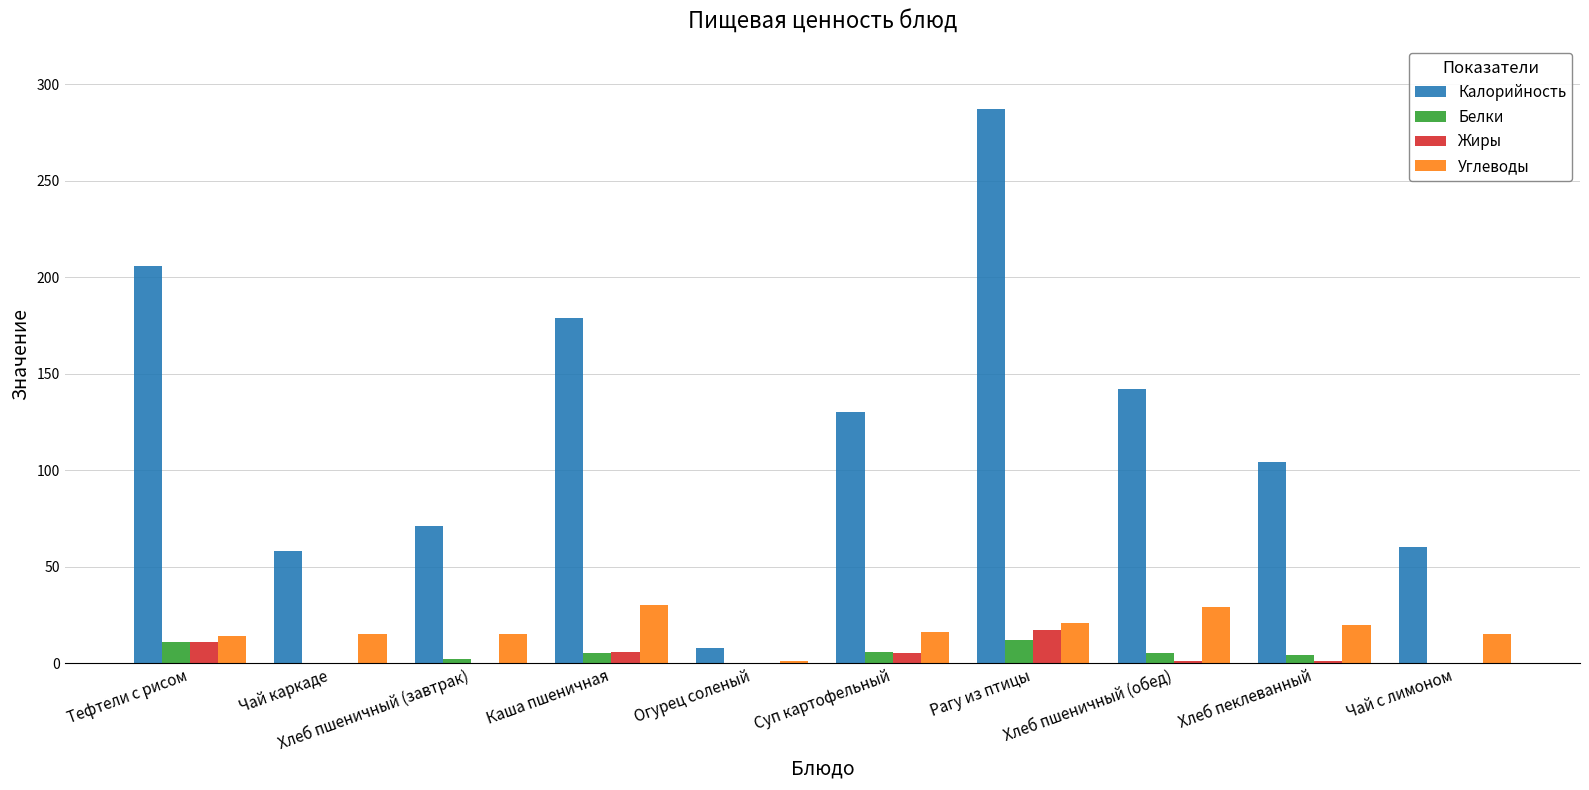

Which series has the largest total across all categories?

Калорийность